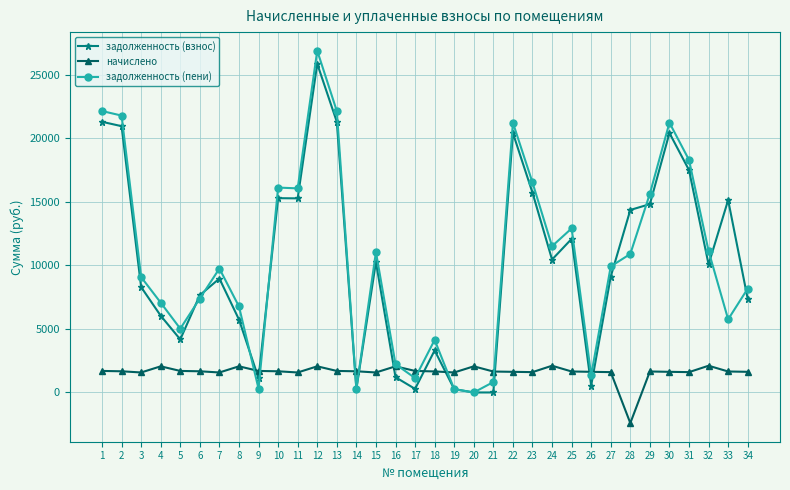

Rank the series by their maximum value, from highest to lowest.

задолженность (пени), задолженность (взнос), начислено